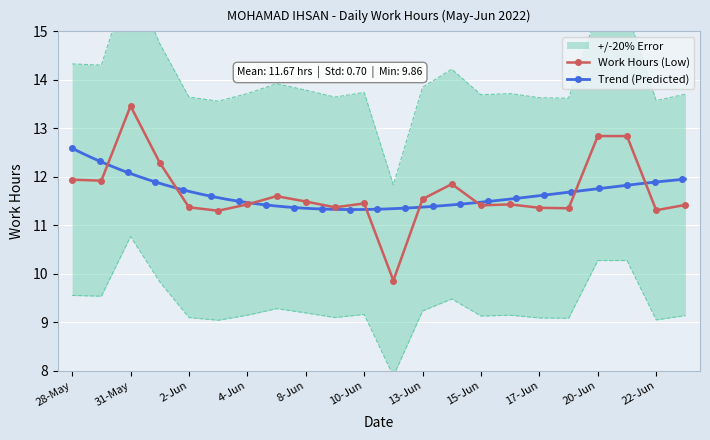

True or false: Work Hours (Low) has more than 2 interior local peaks.

True